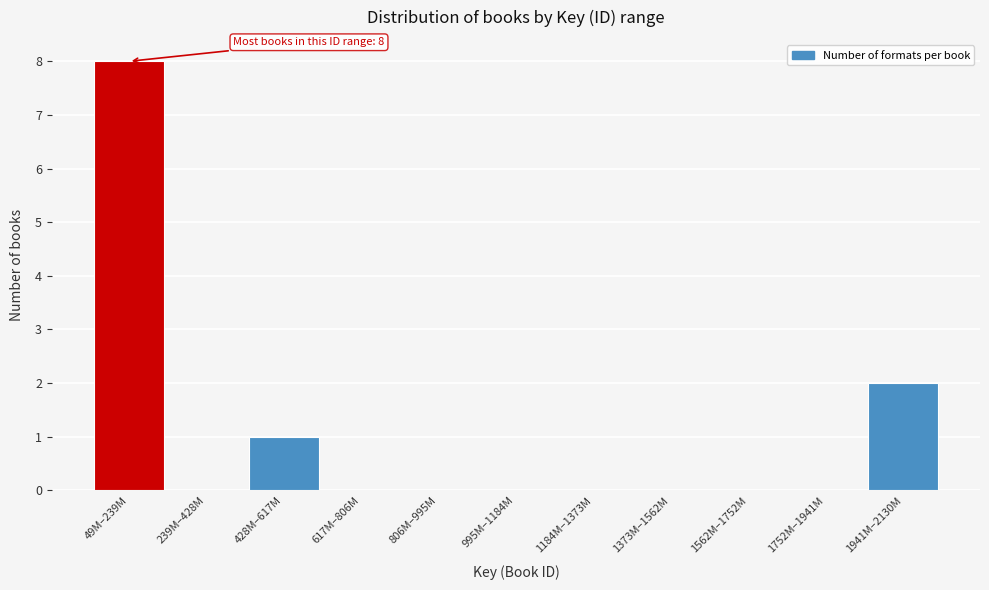

Reading left to right, what are all the values shown in this chart?

49M–239M=8	239M–428M=0	428M–617M=1	617M–806M=0	806M–995M=0	995M–1184M=0	1184M–1373M=0	1373M–1562M=0	1562M–1752M=0	1752M–1941M=0	1941M–2130M=2